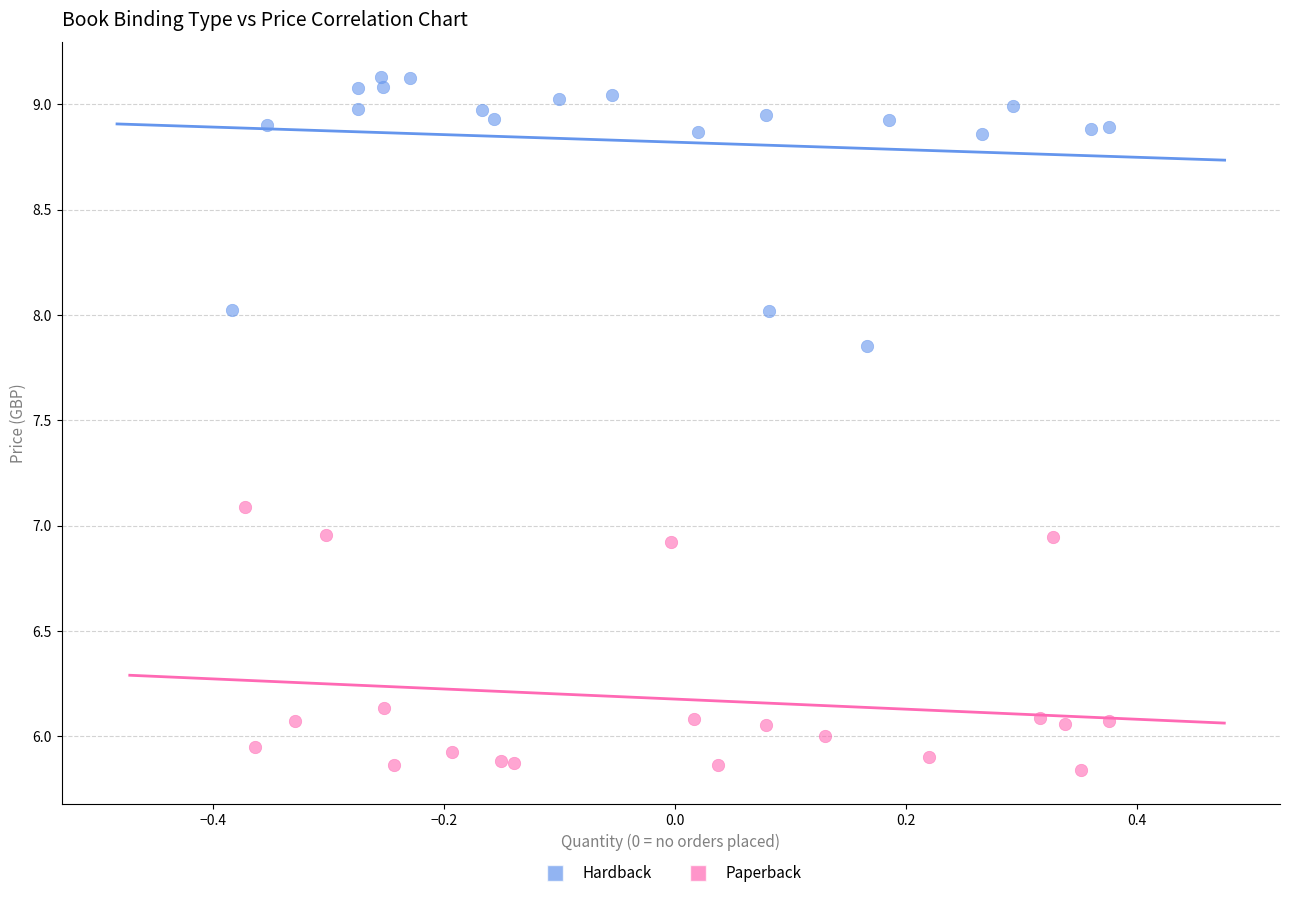

Which series reaches the minimum Y coordinate?

Paperback